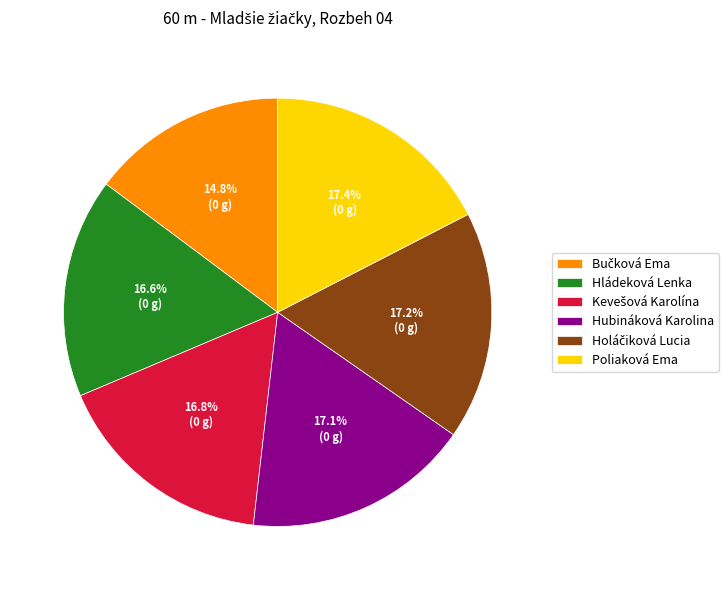

Is there any slice that represents more than half of the pie?

No